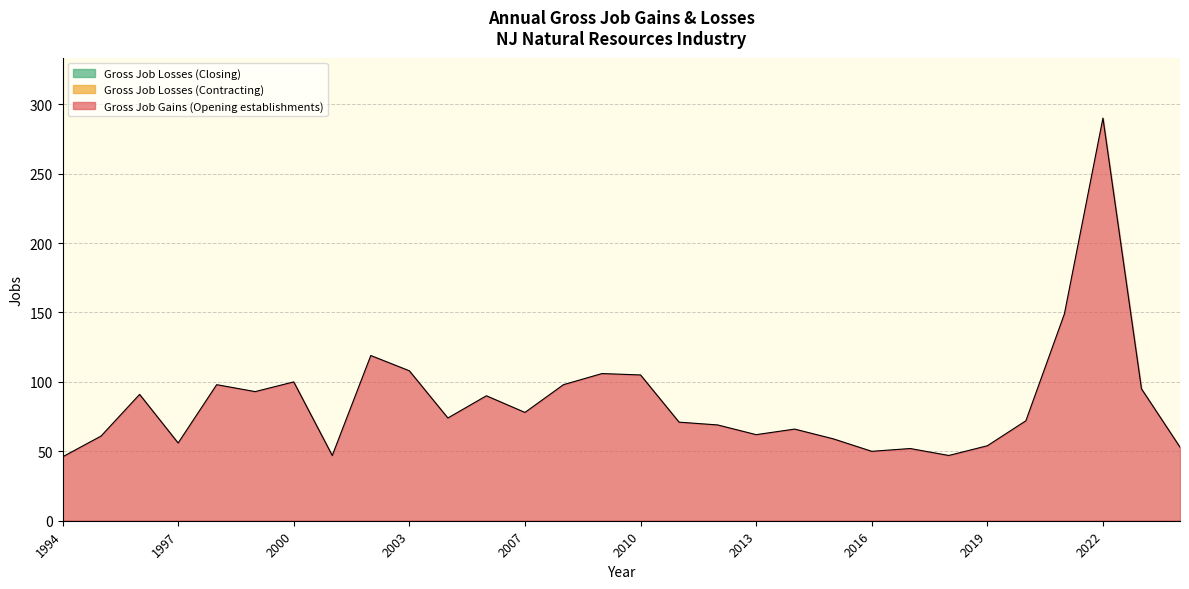

At which category is the sum across all series the highest?

2022